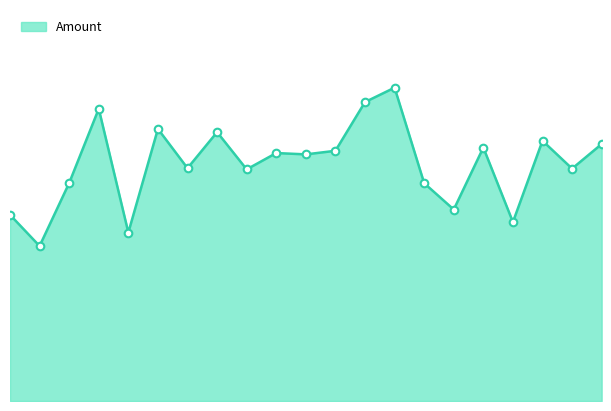

How many lines are shown in the chart?

1